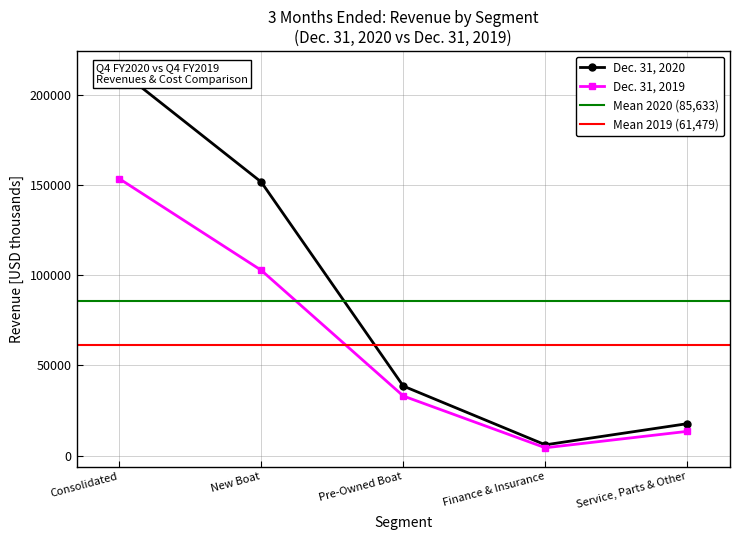

True or false: Dec. 31, 2019 has a value of 22676 at Service, Parts & Other.

False